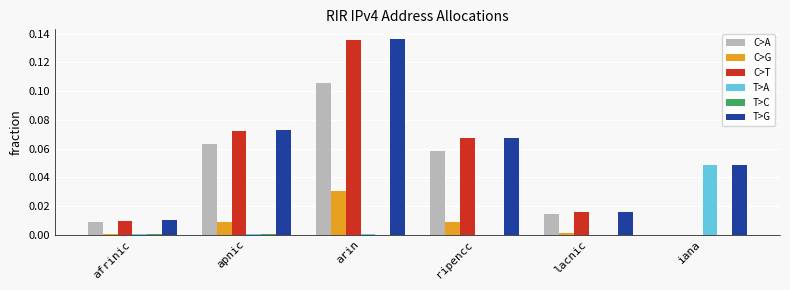

The C>G series shows 0.0 at apnic. True or false?

True